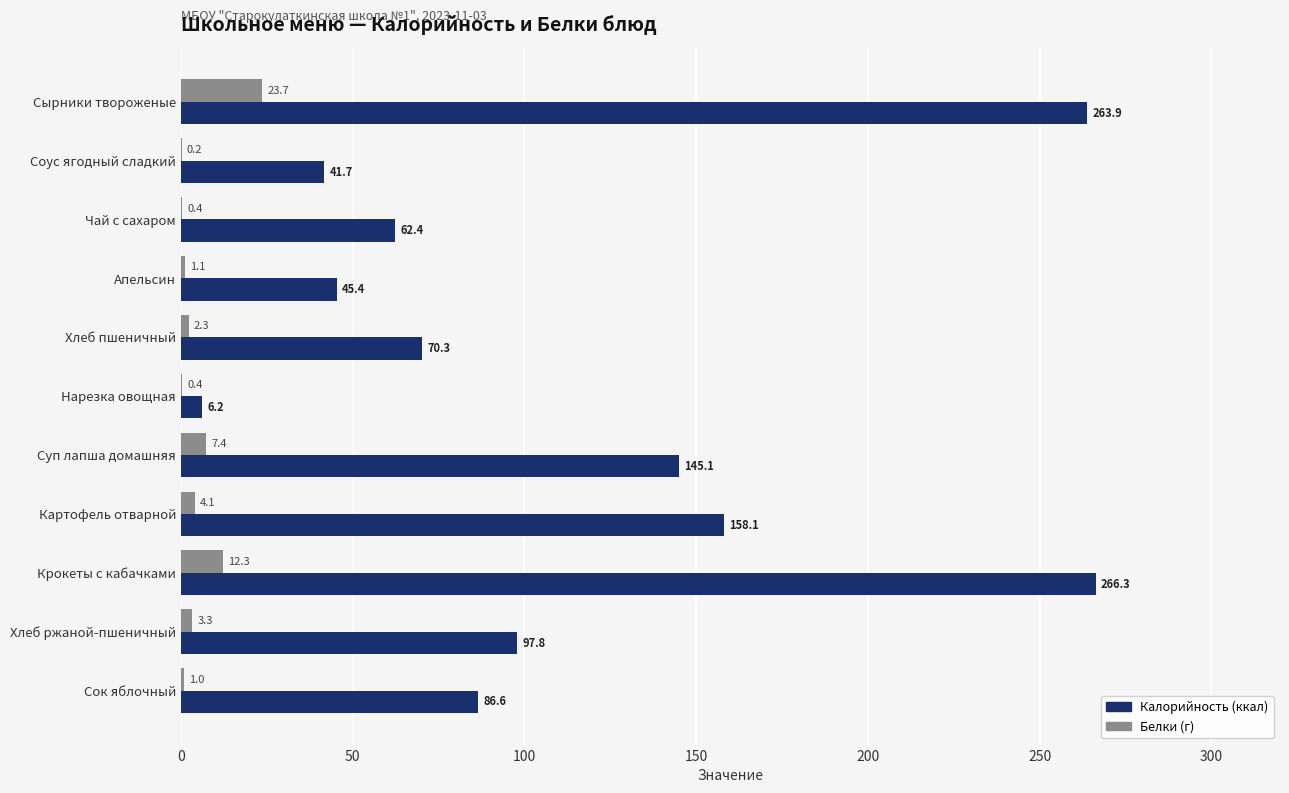

What is the total value across all series at Картофель отварной?

162.2